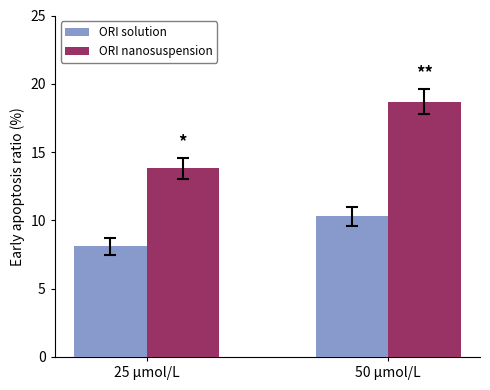

List the labels in order of ORI solution value, largest first.

50 μmol/L, 25 μmol/L